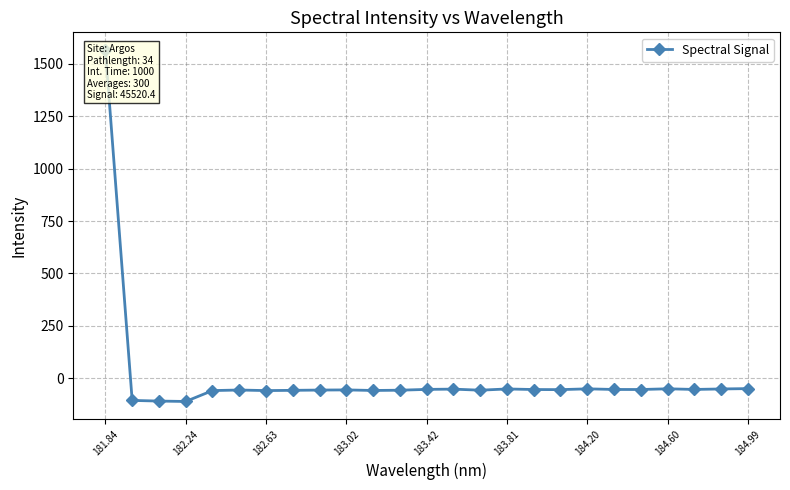

What is the minimum value shown in the chart?

-110.5